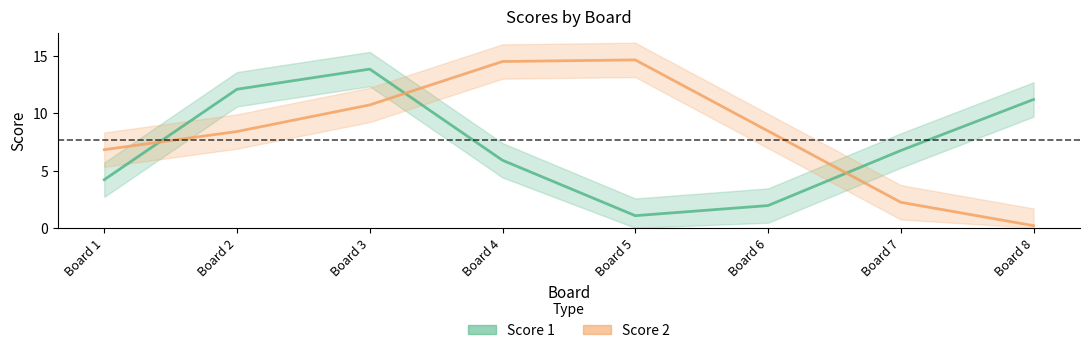

At which label does Score 1 first exceed 7?

2